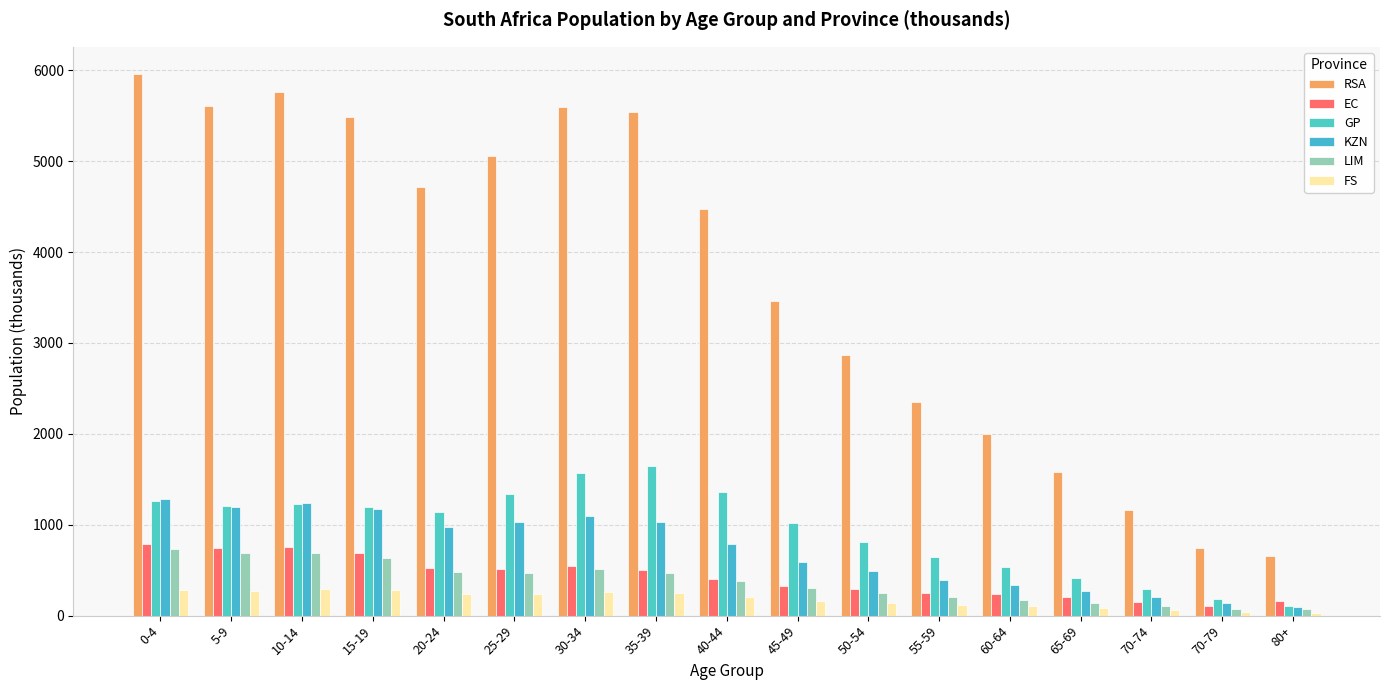

Does the chart contain any negative values?

No